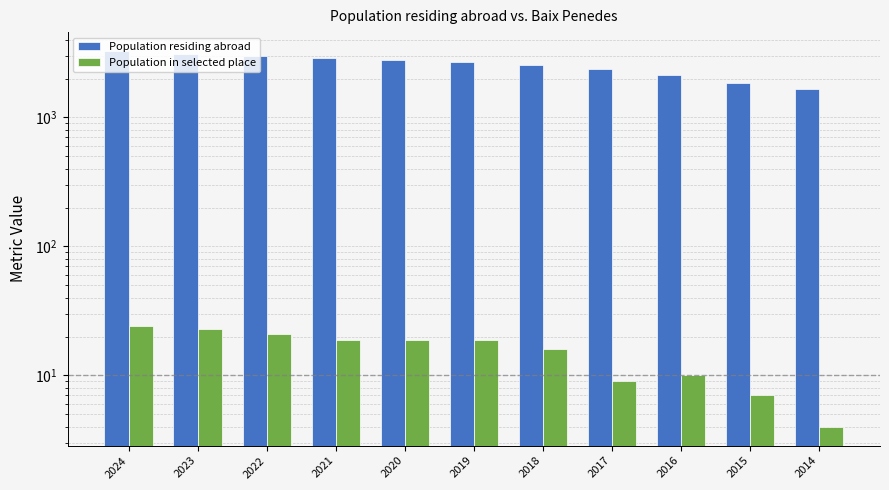

What is the value of the Population residing abroad bar at the 3rd from the left?

3019